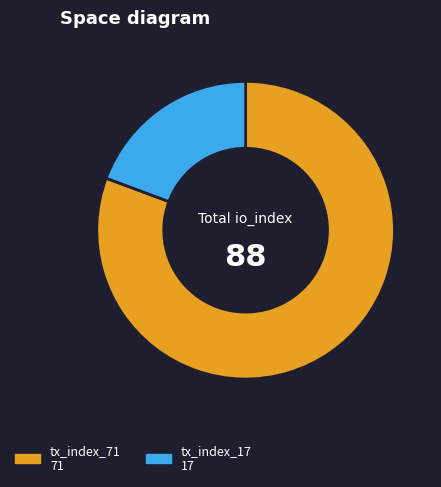

Is there any slice that represents more than half of the pie?

Yes